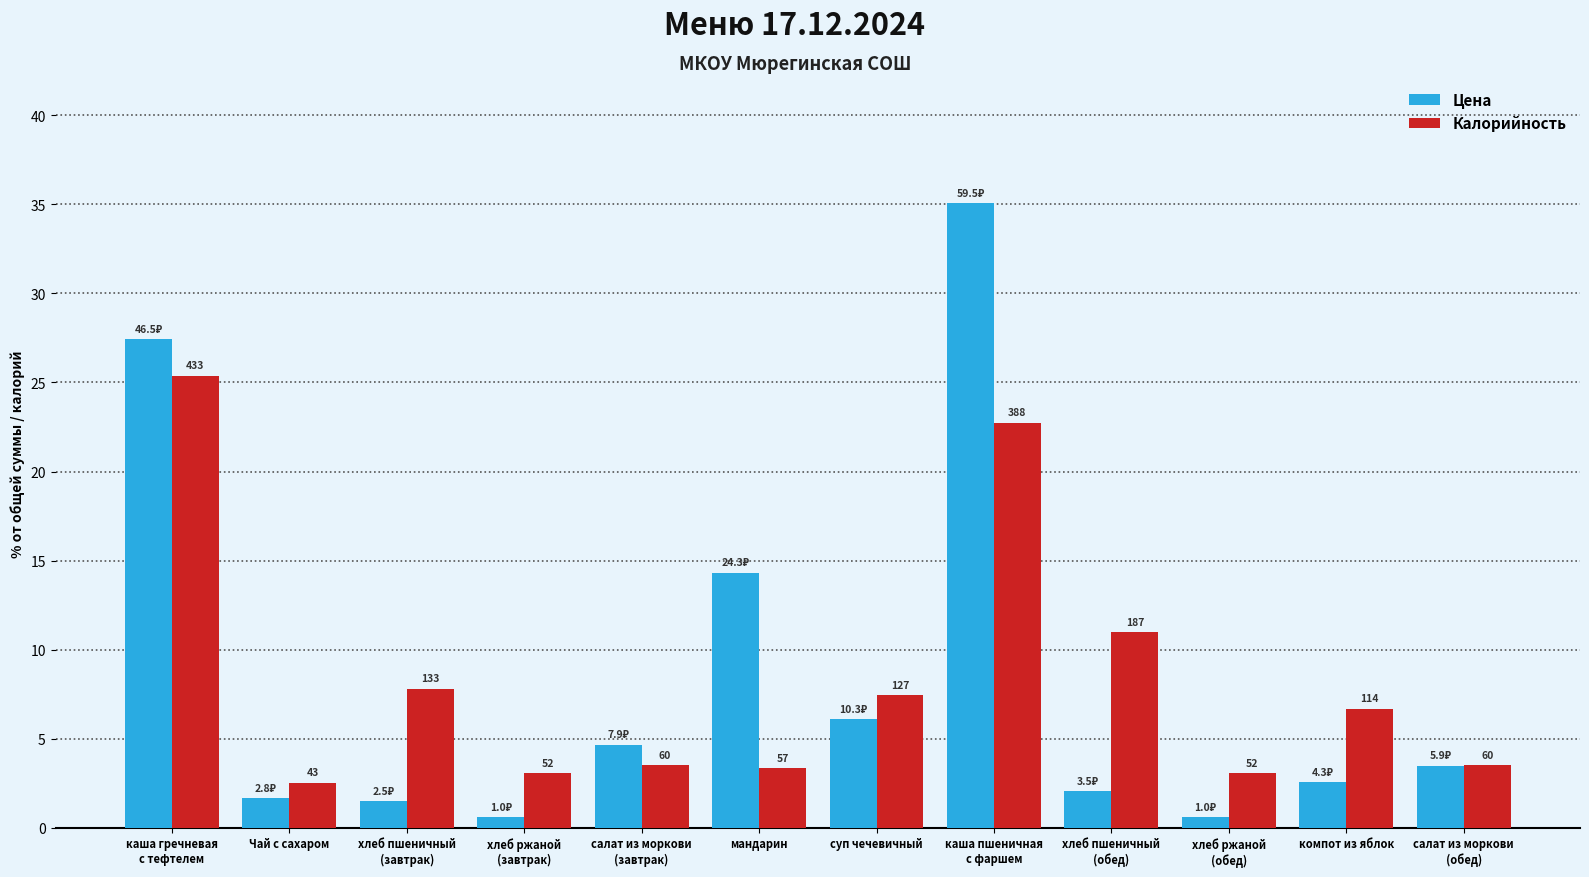

What are all the series names shown in the legend?

Цена, Калорийность